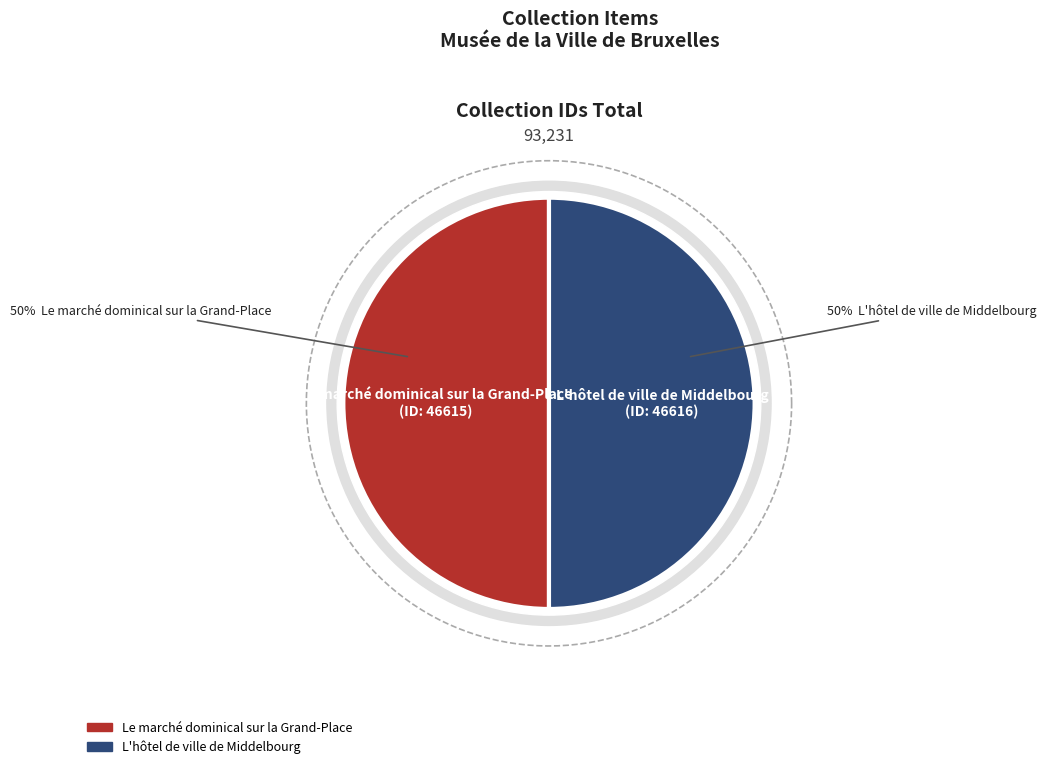

To the nearest percent, what is the combined percentage of L'hôtel de ville de Middelbourg and Le marché dominical sur la Grand-Place?

100%